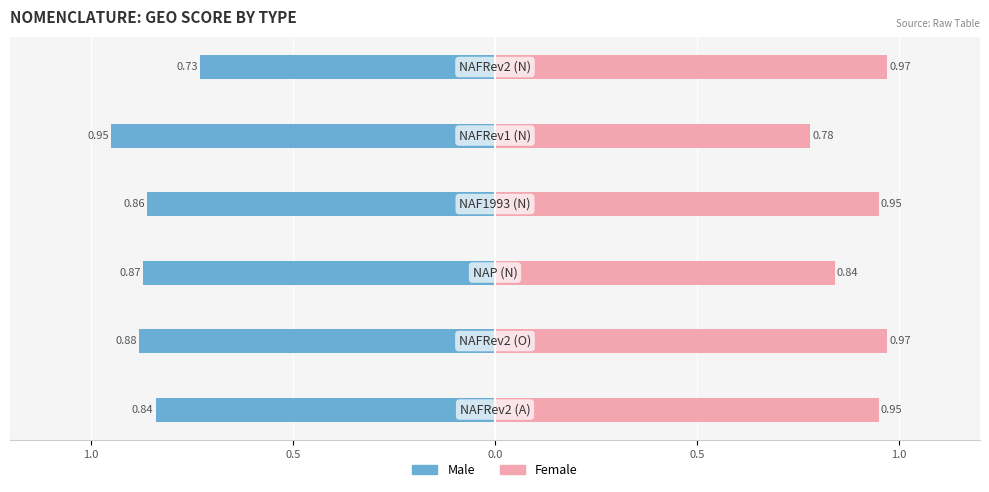

How many distinct data groups are displayed?

2